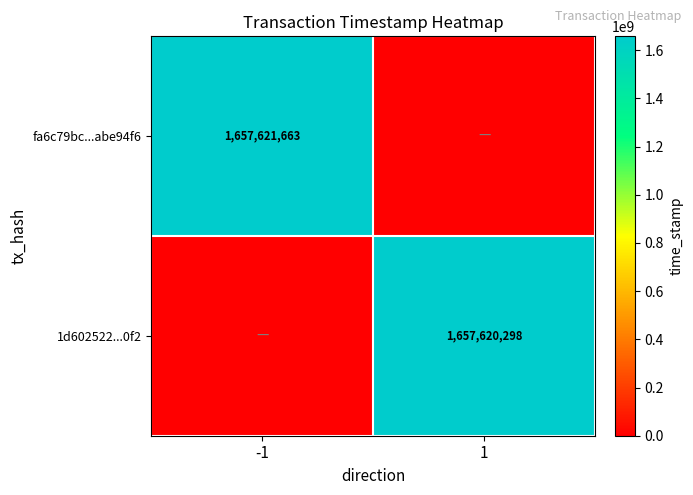

Is it true that 1d602522...0f2 equals 2378363348 at 1?

False